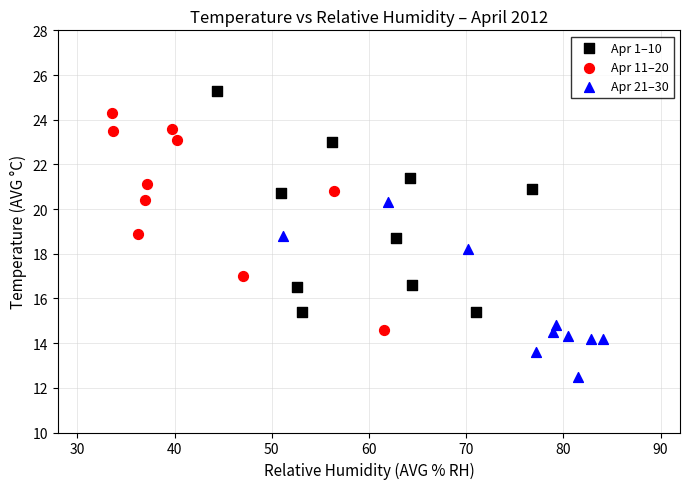

Which series contains the lowest Y value?

Apr 21–30